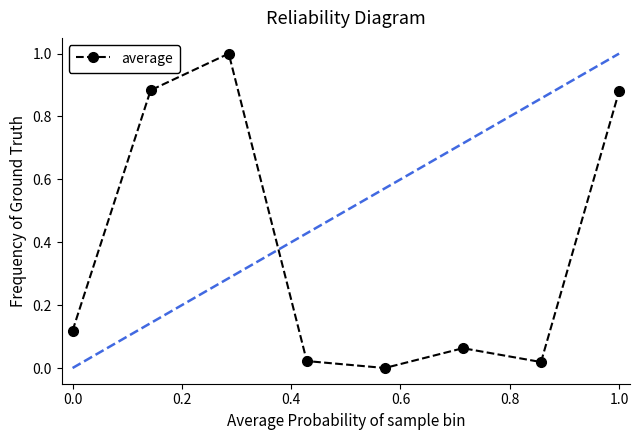

What is the sum of all values?

3.0